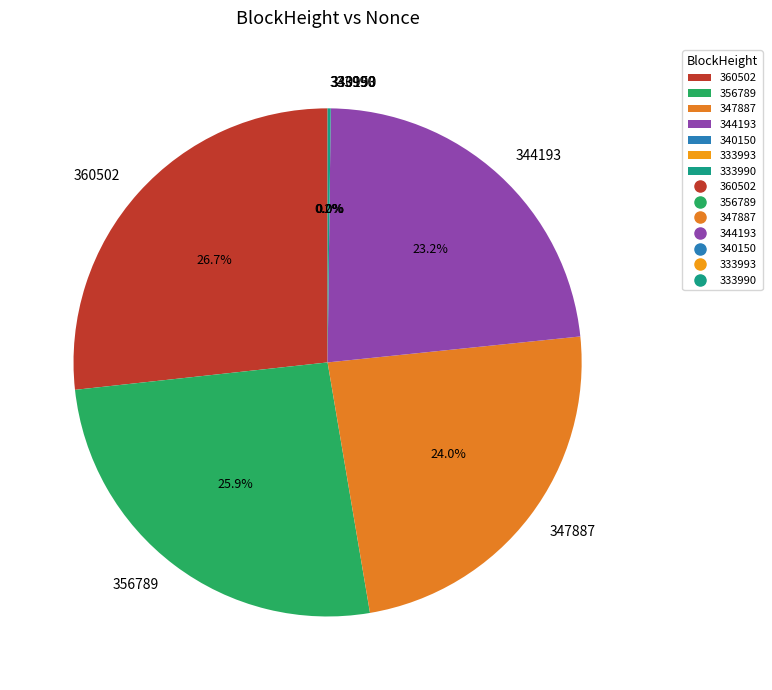

Do 360502 and 356789 together represent more than half of the pie?

Yes